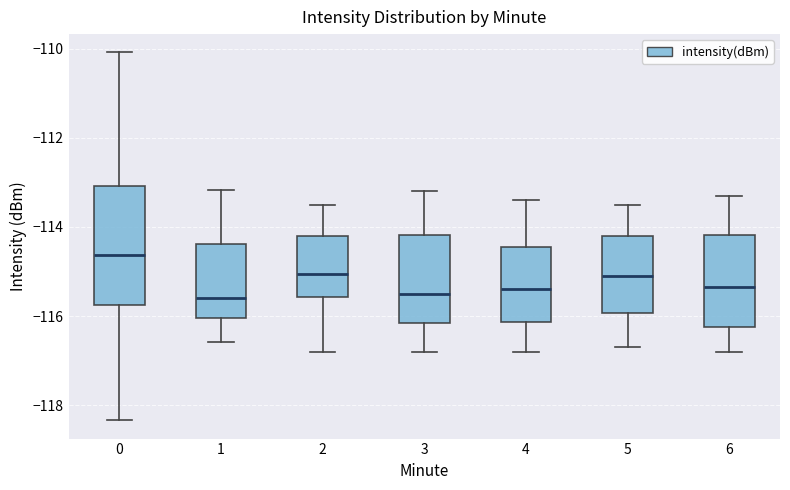

Which box's median line is the highest?

0